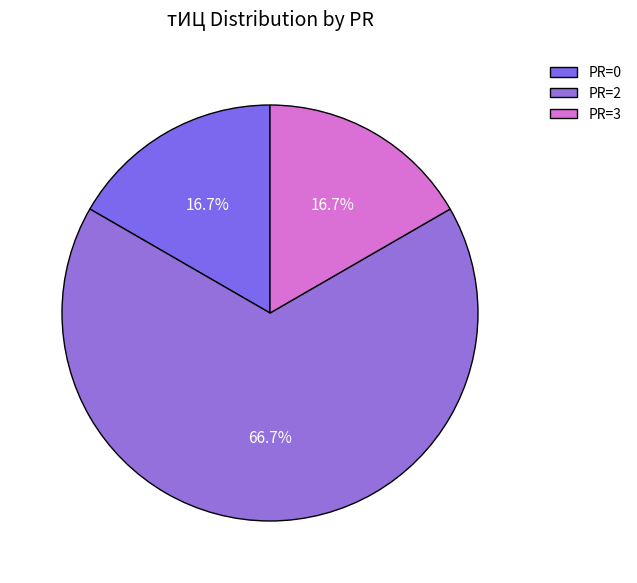

Which slice is the smallest?

PR=3 (2013-02)